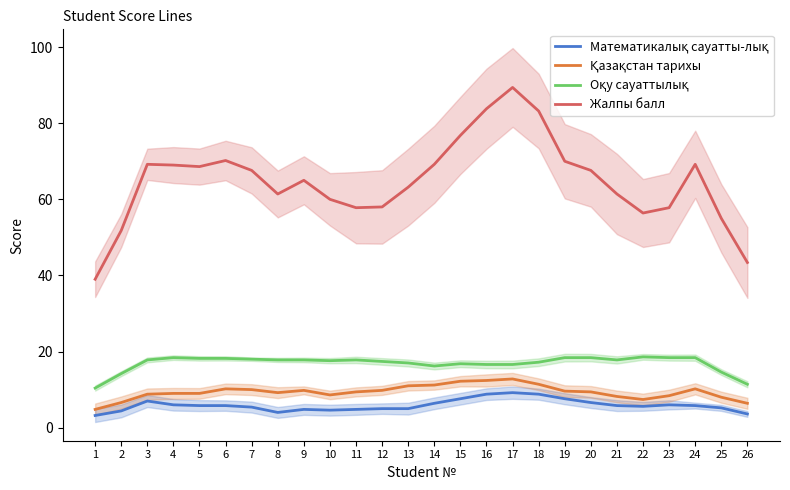

Is it true that Оқу сауаттылық equals 7.9 at 9?

False